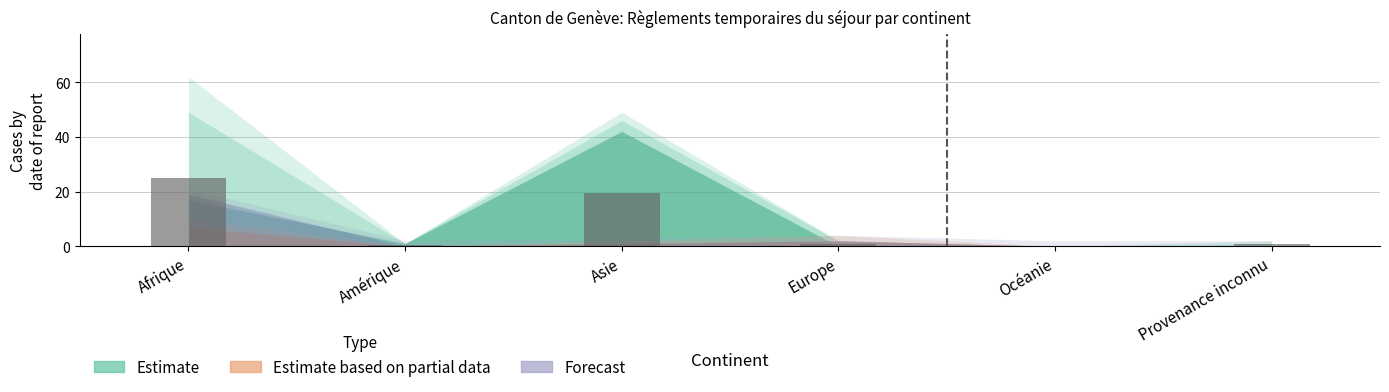

The chart shows a value of 39.2 at Afrique. True or false?

False